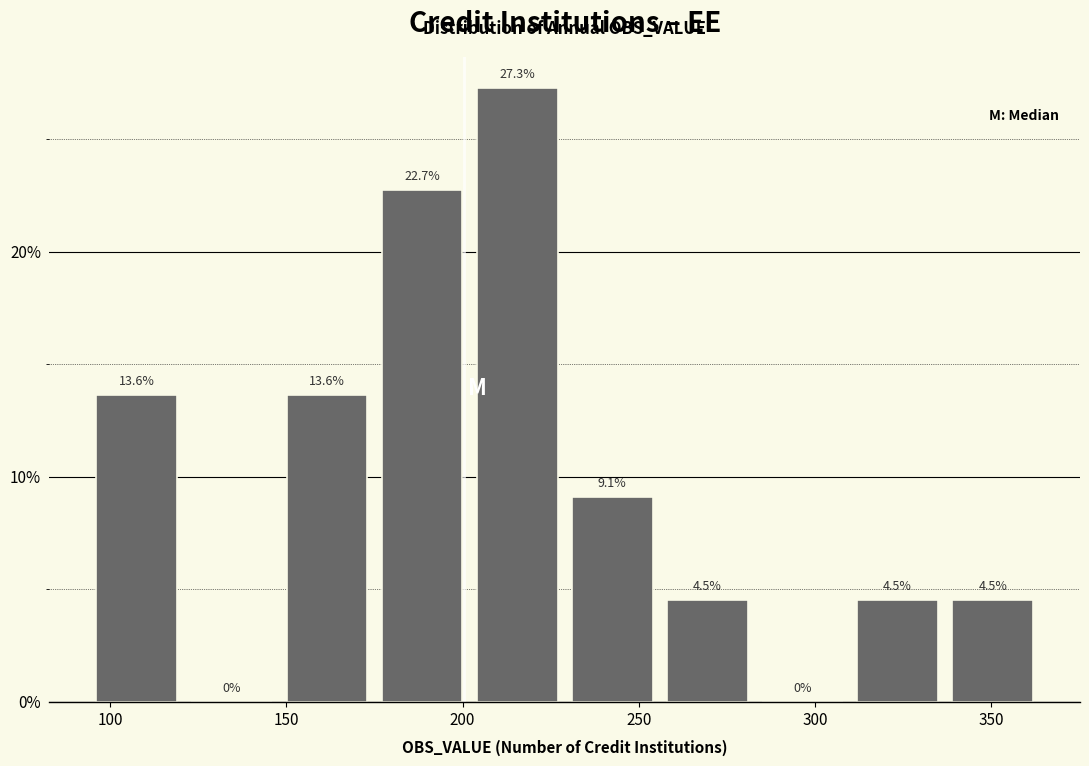

How tall is the bar that spans 229 to 256 on the x-axis? The bar edges are not printed on the chart, so give them approximately, as read against the axis.

9.1